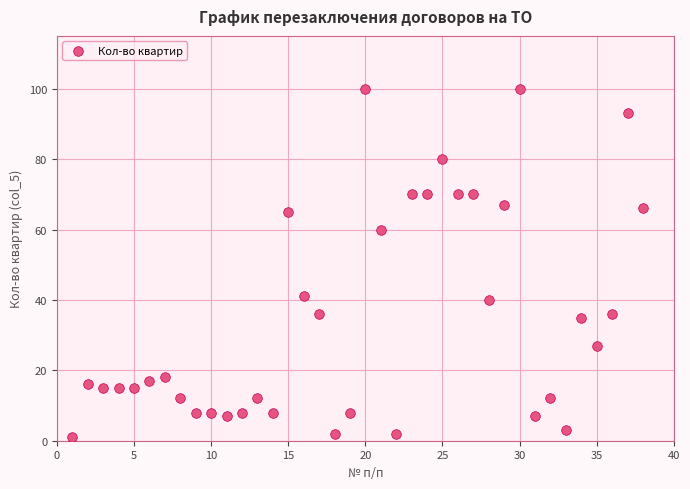

What is the range of X values (max minus min)?

37